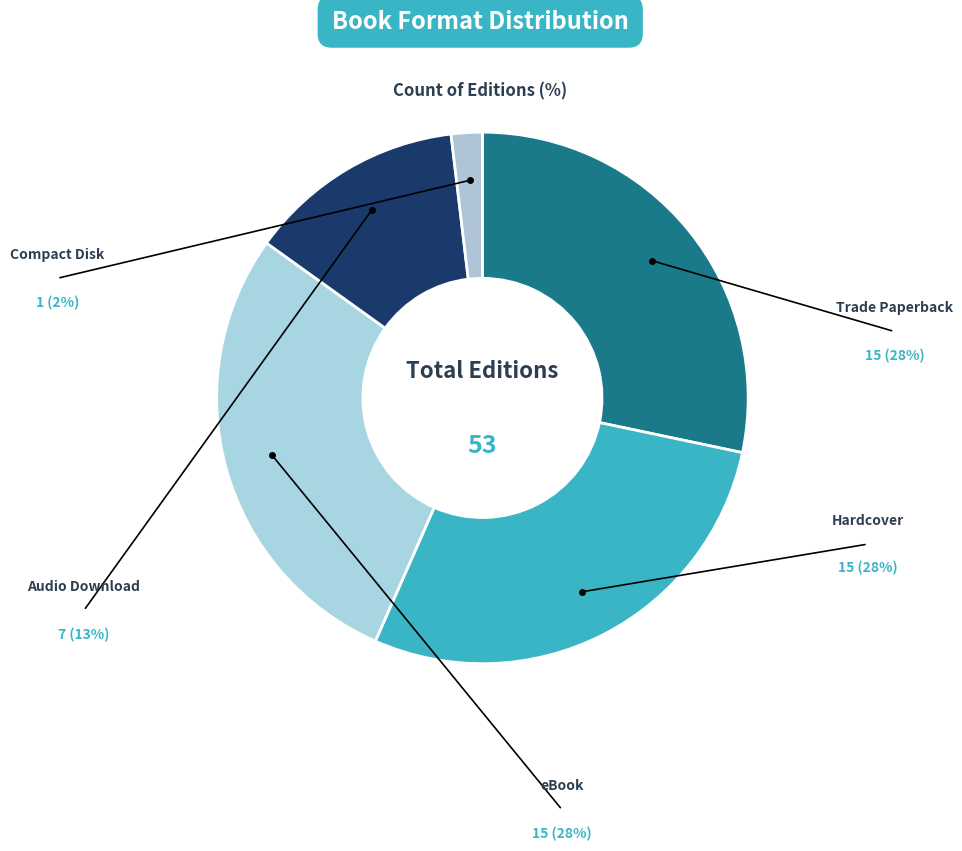

Rank the categories by value from highest to lowest.

Trade Paperback, Hardcover, eBook, Audio Download, Compact Disk